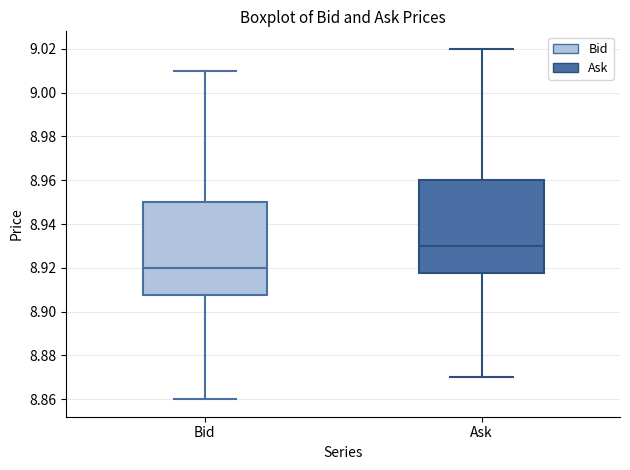

Reading left to right, read every box against the y-axis: the position of its median line, the range the box covers, and the ends of its whiskers. The values are not printed on the chart, so give them approximately, as read against the axis.

Bid: median 8.920, box 8.908 to 8.950, whiskers 8.860 to 9.010
Ask: median 8.930, box 8.918 to 8.960, whiskers 8.870 to 9.020